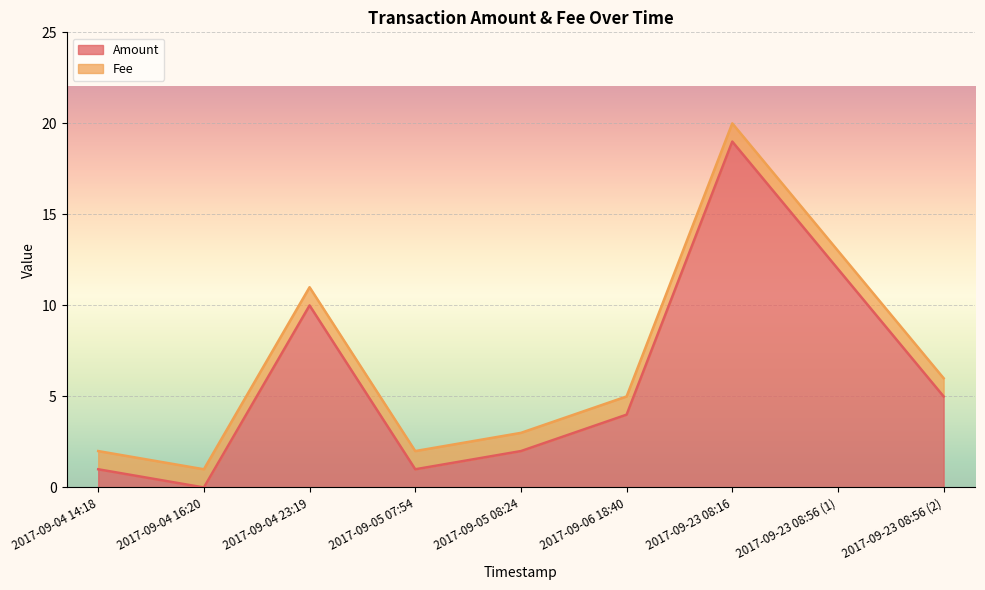

Rank the categories by value from highest to lowest.

2017-09-23 08:16, 2017-09-23 08:56 (1), 2017-09-04 23:19, 2017-09-23 08:56 (2), 2017-09-06 18:40, 2017-09-05 08:24, 2017-09-04 14:18, 2017-09-05 07:54, 2017-09-04 16:20